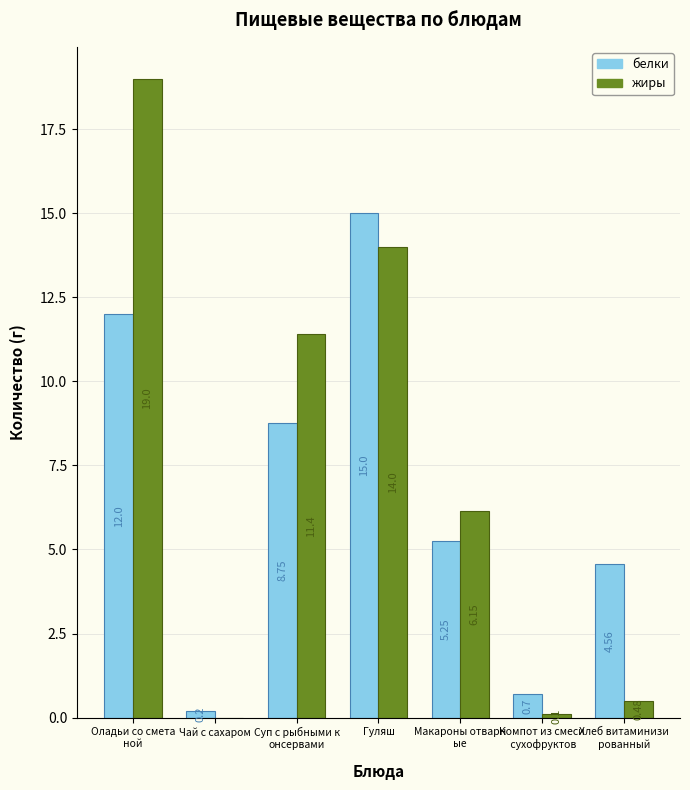

The жиры series shows 19.0 at Оладьи со смета
ной. True or false?

True